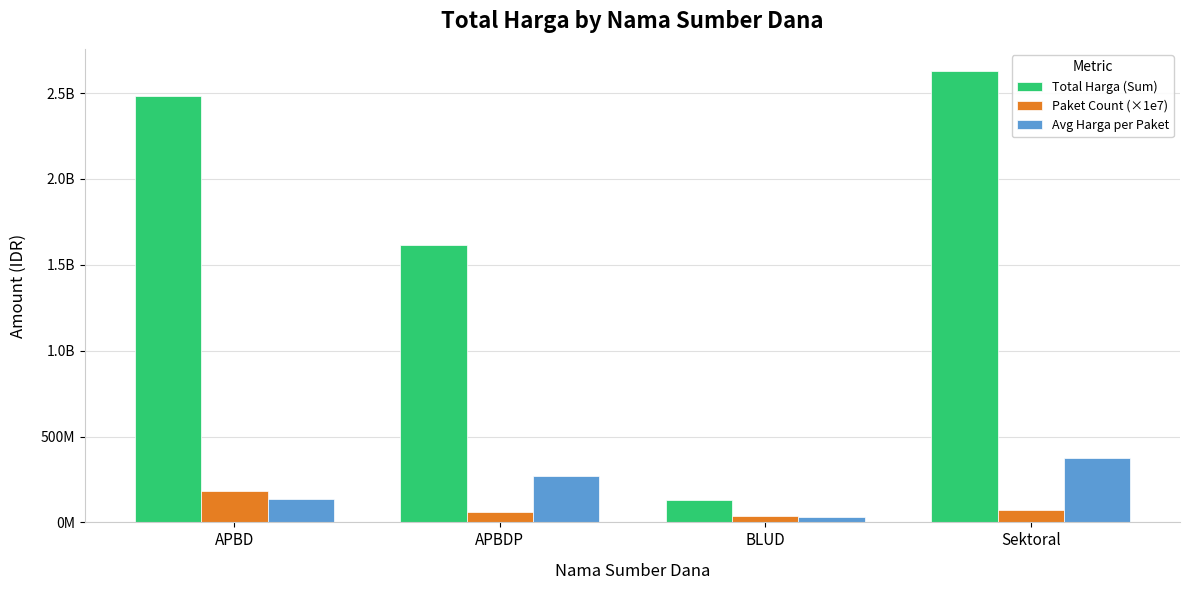

What value does the Paket Count (×1e7) series have at BLUD, to the nearest 10?

40000000